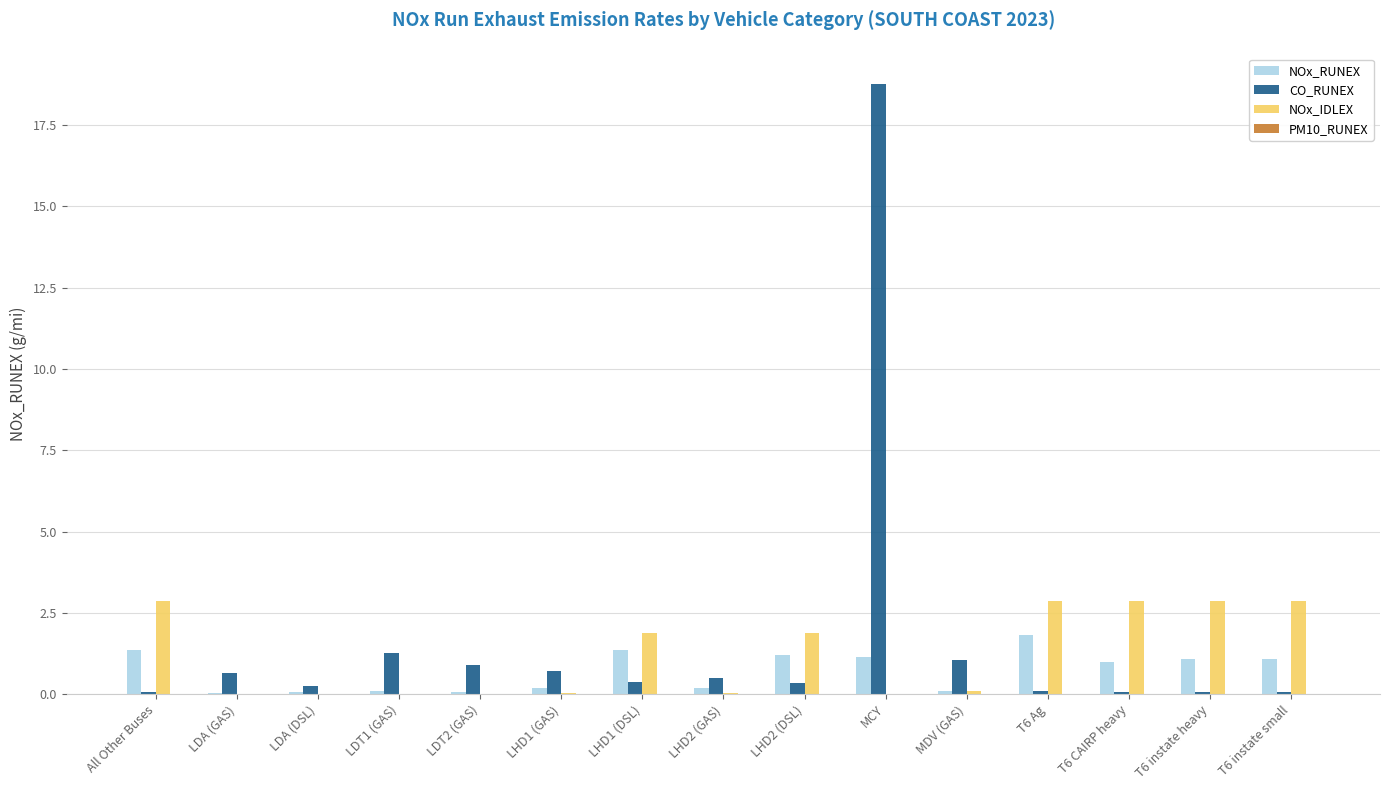

At which label is CO_RUNEX closest to 9?

LDT1 (GAS)